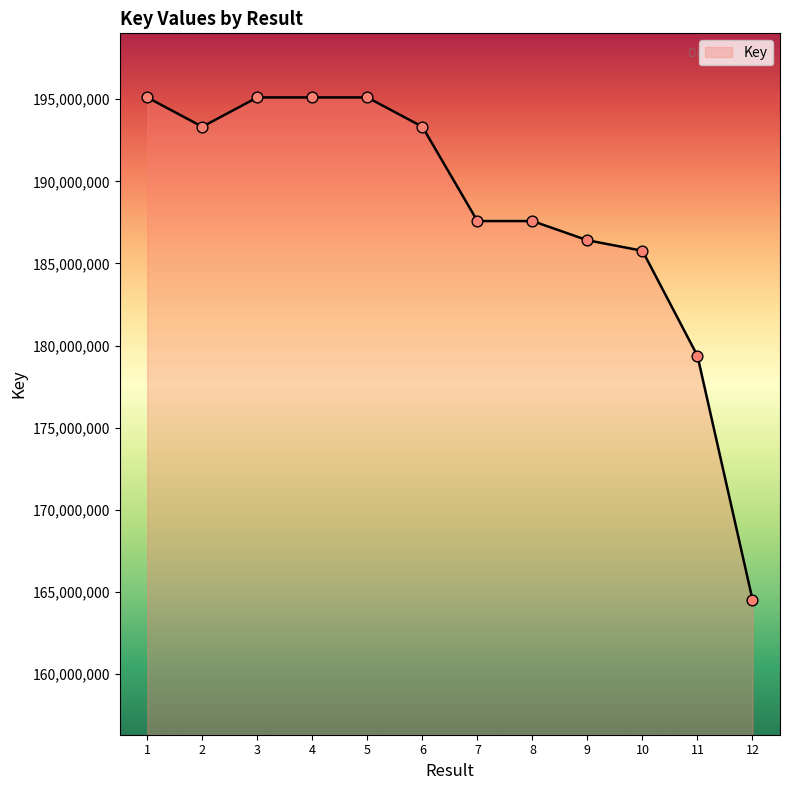

Which has a higher value, 9 or 10?

9